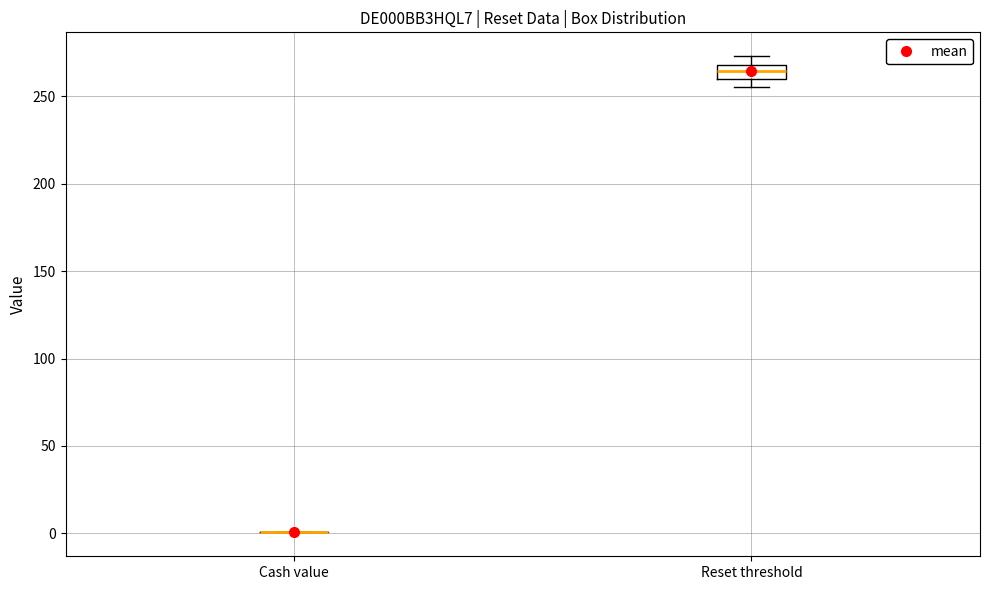

Comparing the boxes themselves (not the whiskers), which one is the tallest?

Reset threshold